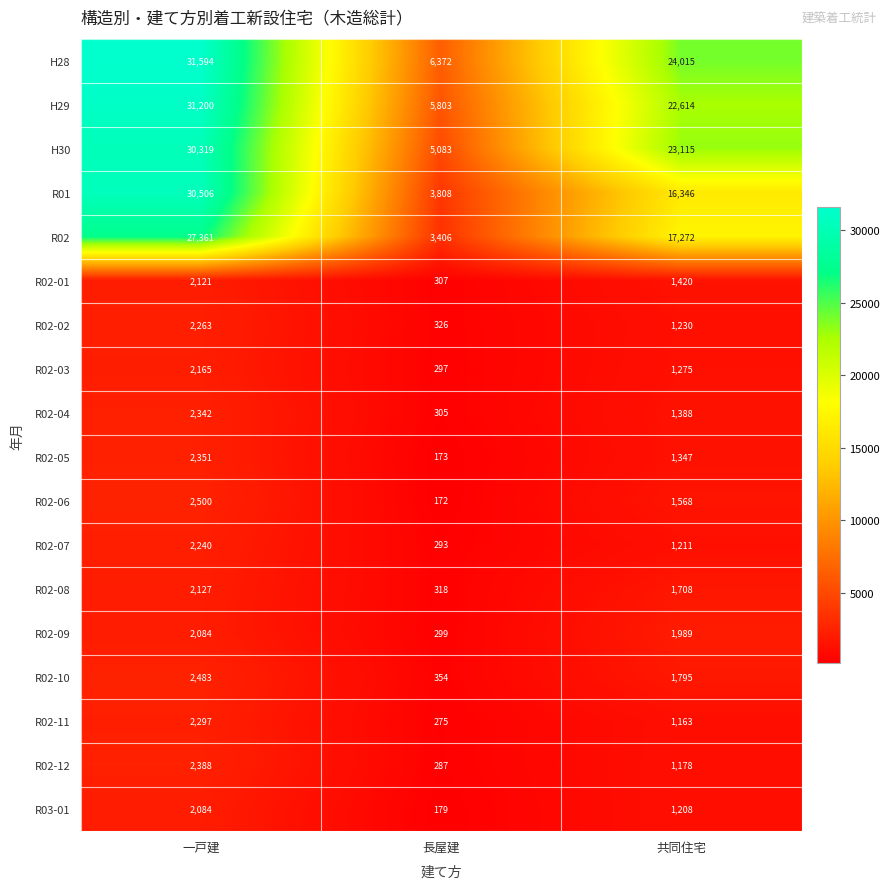

What value does the R01 series have at 長屋建, to the nearest 50?

3800